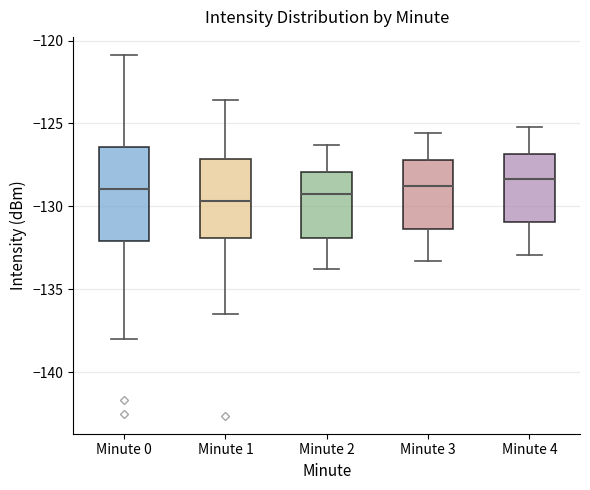

Reading left to right, transcribe this box plot: for each box, give where its median line is, the range the box spans, and where its two whiskers end, as read against the y-axis. The values are not printed on the chart, so give them approximately, as read against the axis.

Minute 0: median -129.0, box -132.0 to -126.5, whiskers -138.0 to -121.0
Minute 1: median -129.5, box -132.0 to -127.0, whiskers -136.5 to -123.5
Minute 2: median -129.0, box -132.0 to -128.0, whiskers -134.0 to -126.5
Minute 3: median -128.5, box -131.5 to -127.0, whiskers -133.5 to -125.5
Minute 4: median -128.5, box -131.0 to -127.0, whiskers -133.0 to -125.0